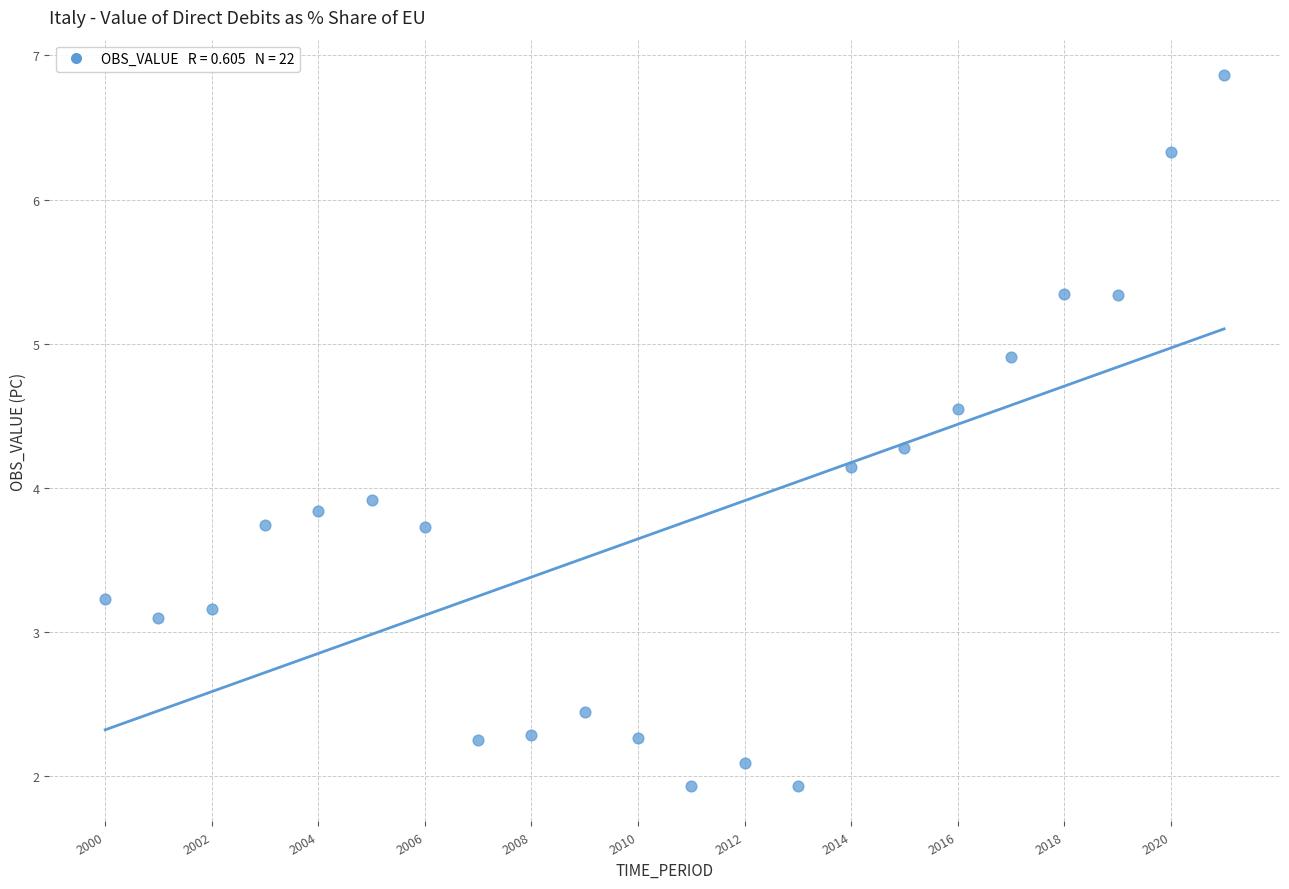

What Y value in the scatter plot is closest to 4?

3.9